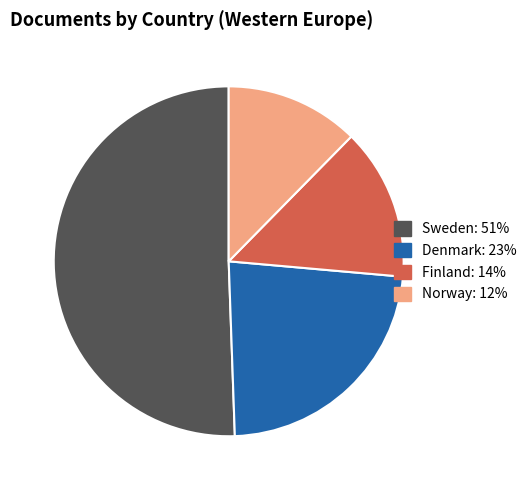

Do Finland and Norway together represent more than half of the pie?

No